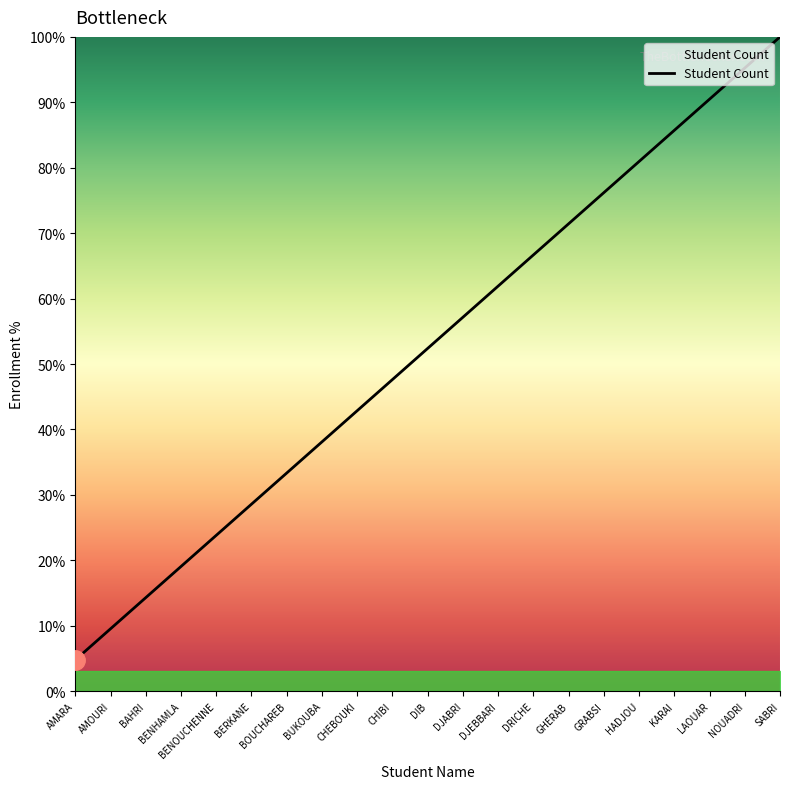

Reading left to right, list all the values displayed in this chart.

4.8	9.5	14.3	19.0	23.8	28.6	33.3	38.1	42.9	47.6	52.4	57.1	61.9	66.7	71.4	76.2	81.0	85.7	90.5	95.2	100.0